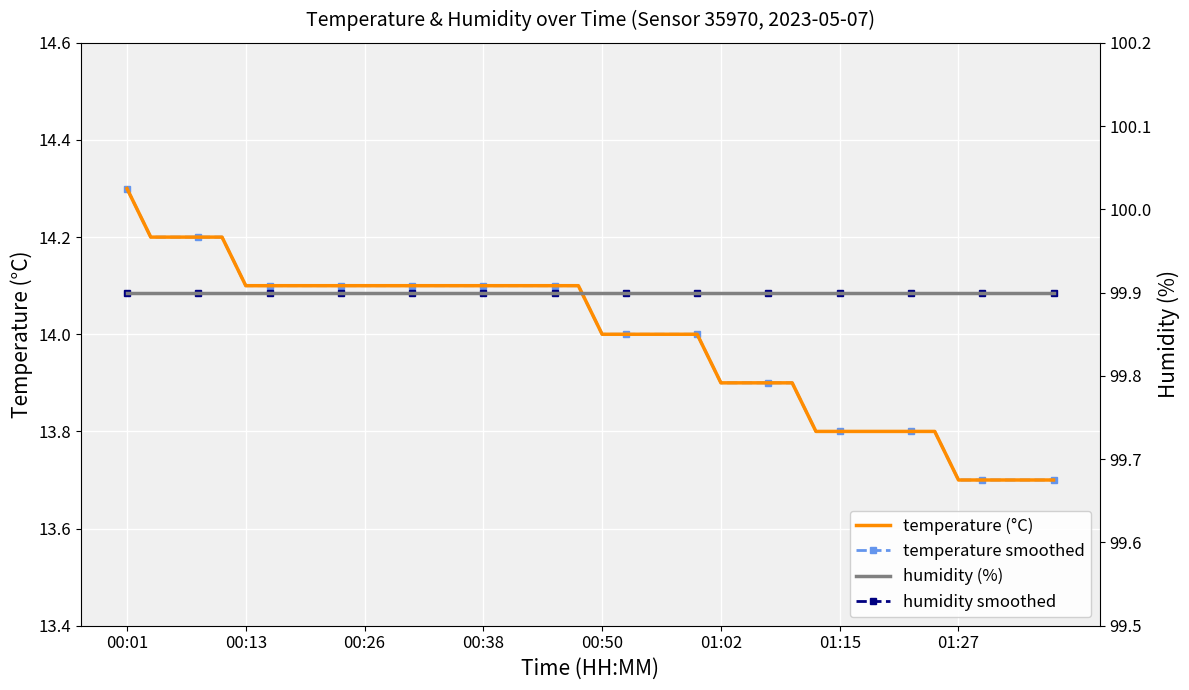

What is the difference between the second highest and second lowest values in the temperature smoothed series?

0.5